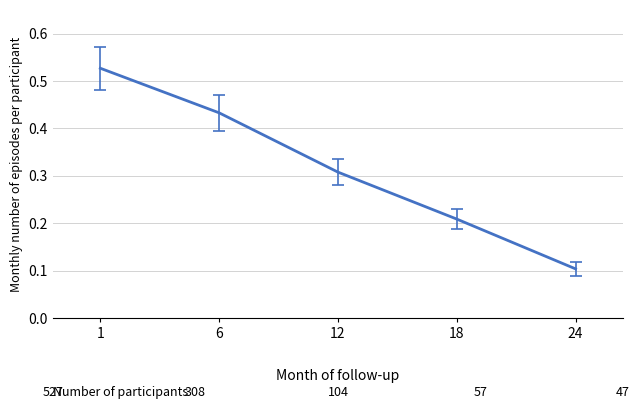

Rank the categories by value from highest to lowest.

1, 6, 12, 18, 24